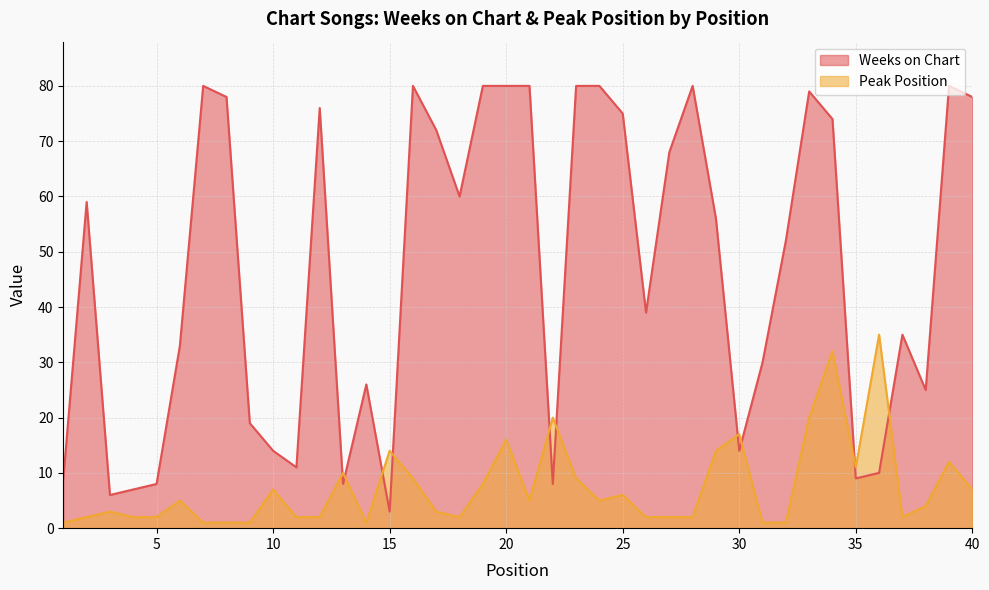

Which series has the largest range (max minus min)?

Weeks on Chart